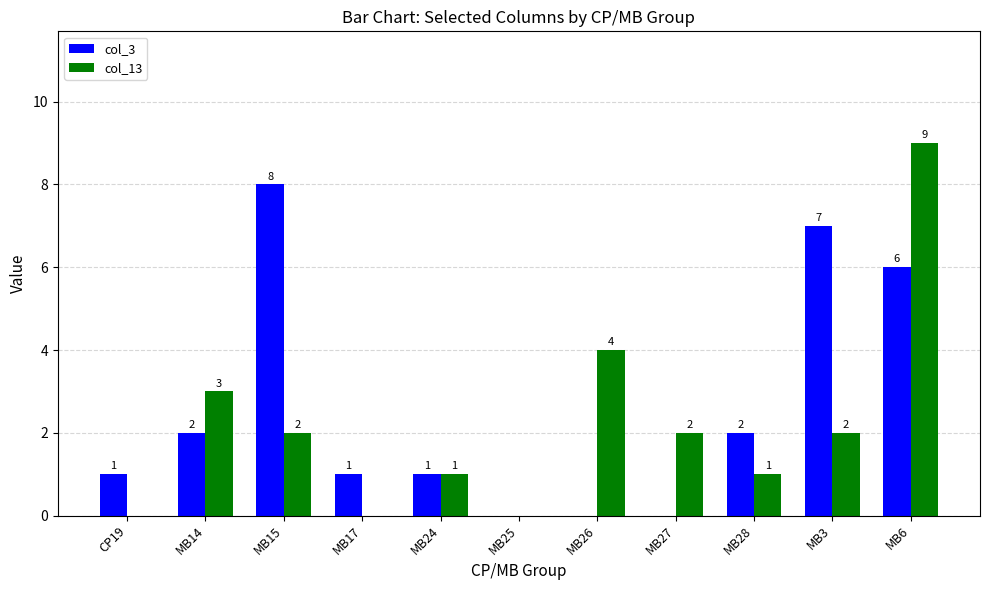

What is the sum of all col_3 values?

28